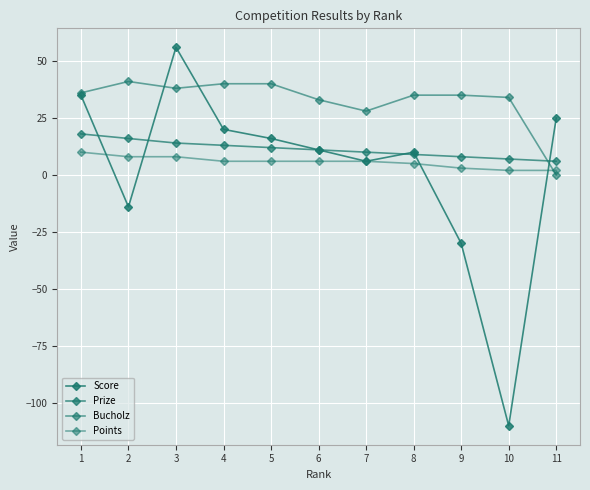

What is the greatest value displayed?

56